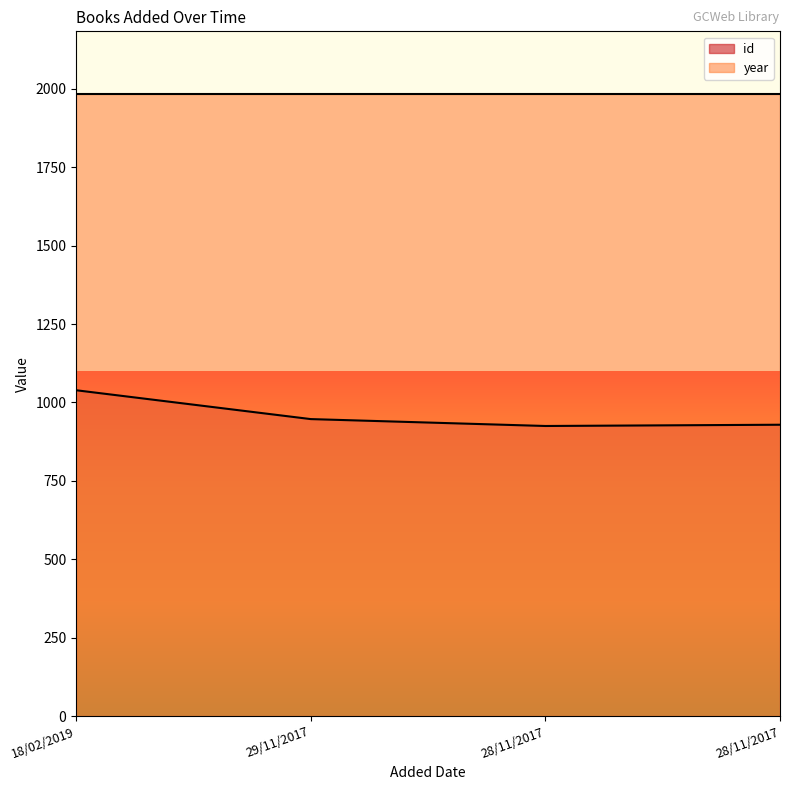

What is the minimum value shown in the chart?

925